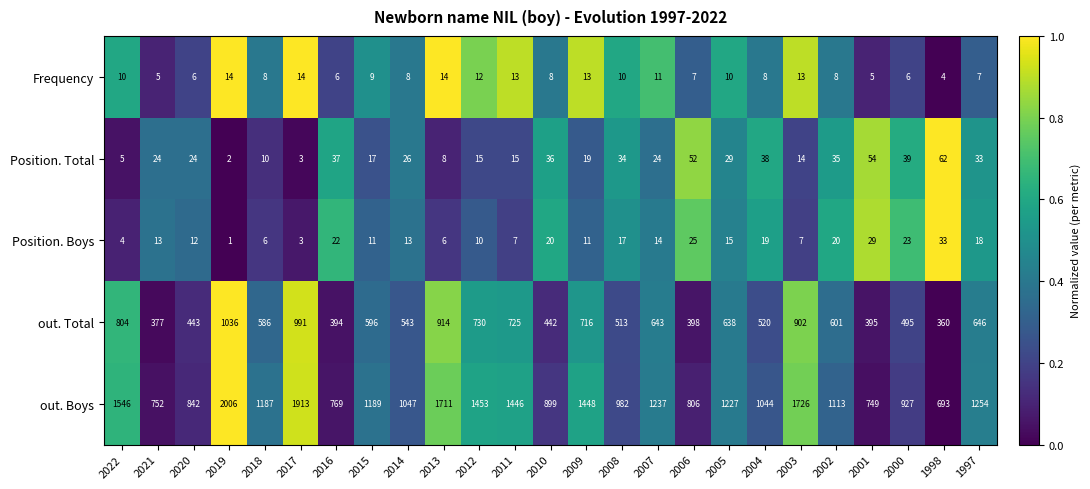

What is the sum of the out. Total values at 2022 and 2015?

1400